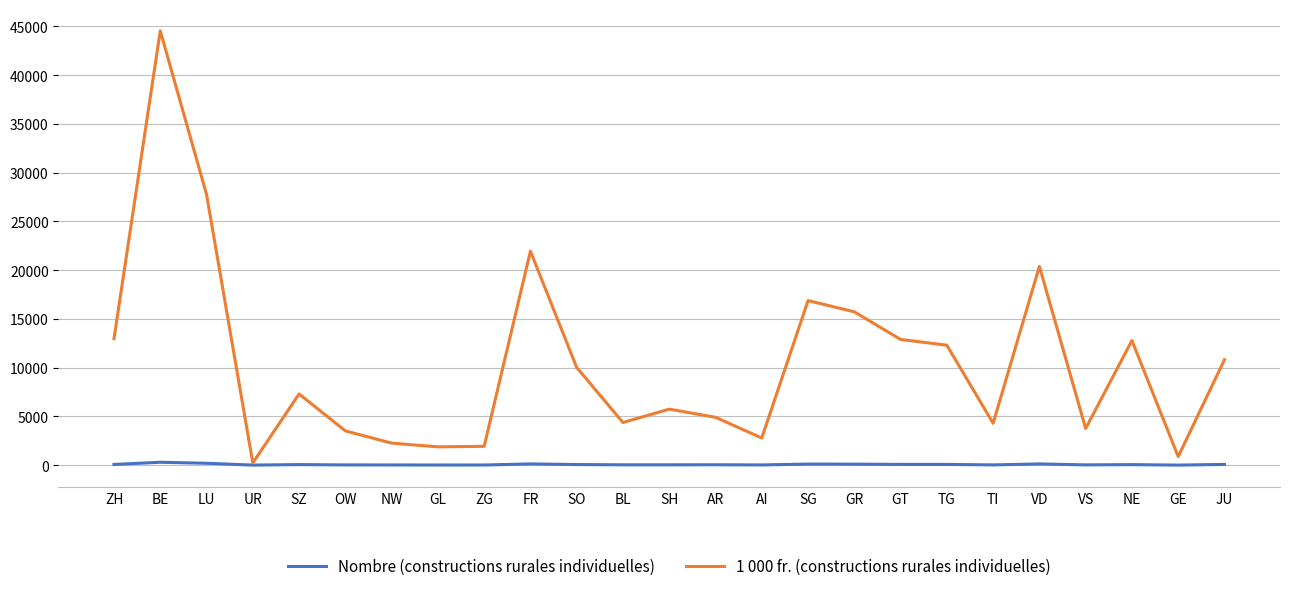

Does the chart have visible grid lines?

Yes